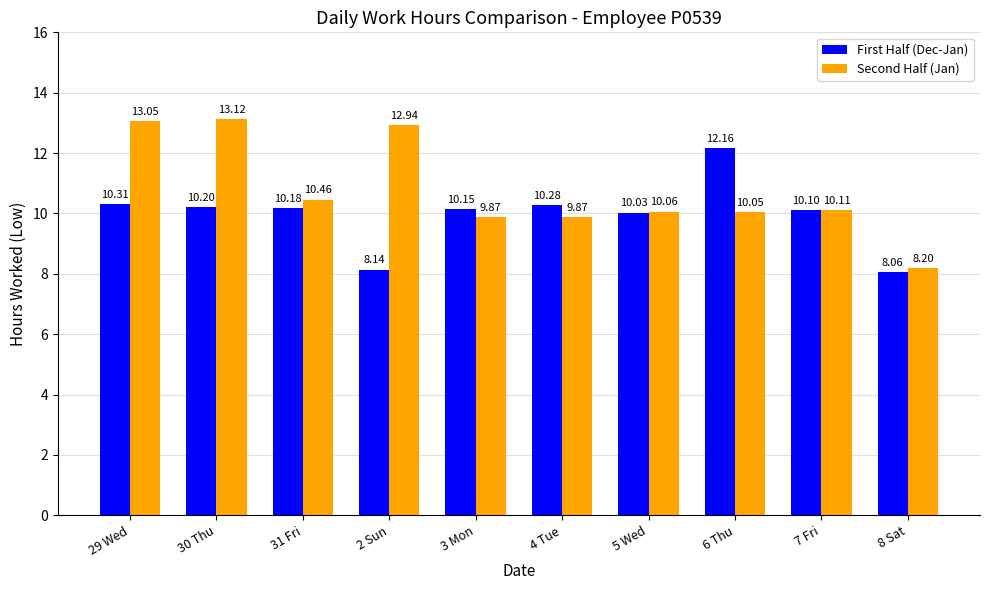

What is the total value across all series at 8 Sat?

16.3